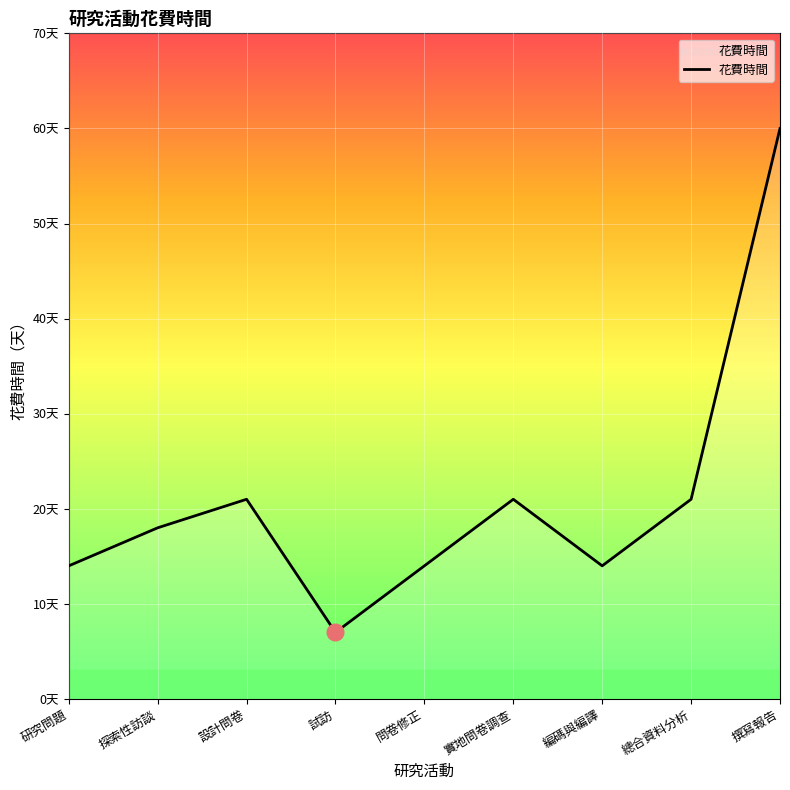

List the labels in order of value, largest first.

撰寫報告, 設計問卷, 實地問卷調查, 總合資料分析, 探索性訪談, 研究問題, 問卷修正, 編碼與編譯, 試訪